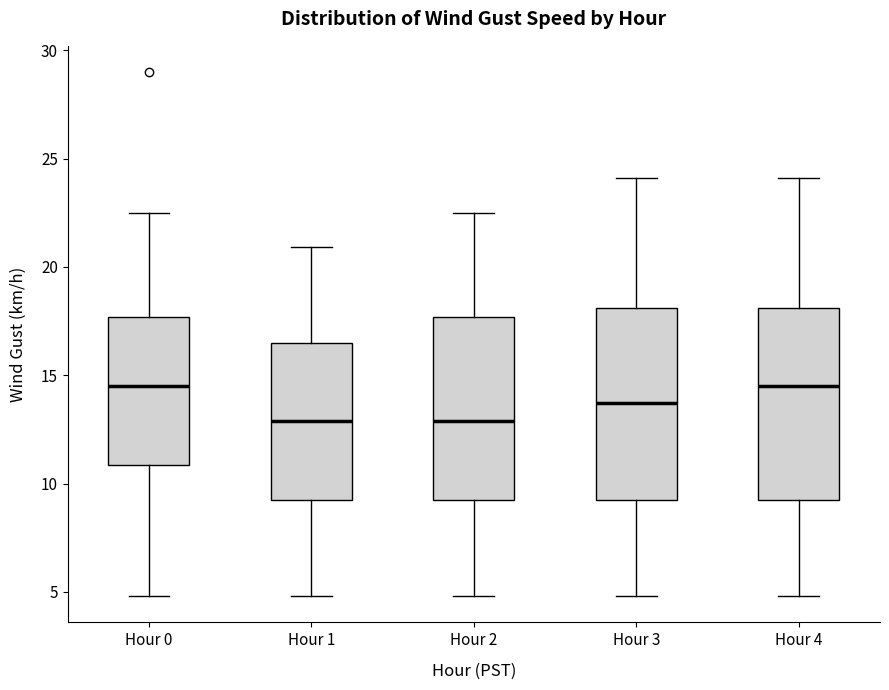

Reading left to right, read every box against the y-axis: the position of its median line, the range the box covers, and the ends of its whiskers. The values are not printed on the chart, so give them approximately, as read against the axis.

Hour 0: median 14.5, box 11.0 to 17.5, whiskers 5.0 to 22.5
Hour 1: median 13.0, box 9.0 to 16.5, whiskers 5.0 to 21.0
Hour 2: median 13.0, box 9.0 to 17.5, whiskers 5.0 to 22.5
Hour 3: median 13.5, box 9.0 to 18.0, whiskers 5.0 to 24.0
Hour 4: median 14.5, box 9.0 to 18.0, whiskers 5.0 to 24.0